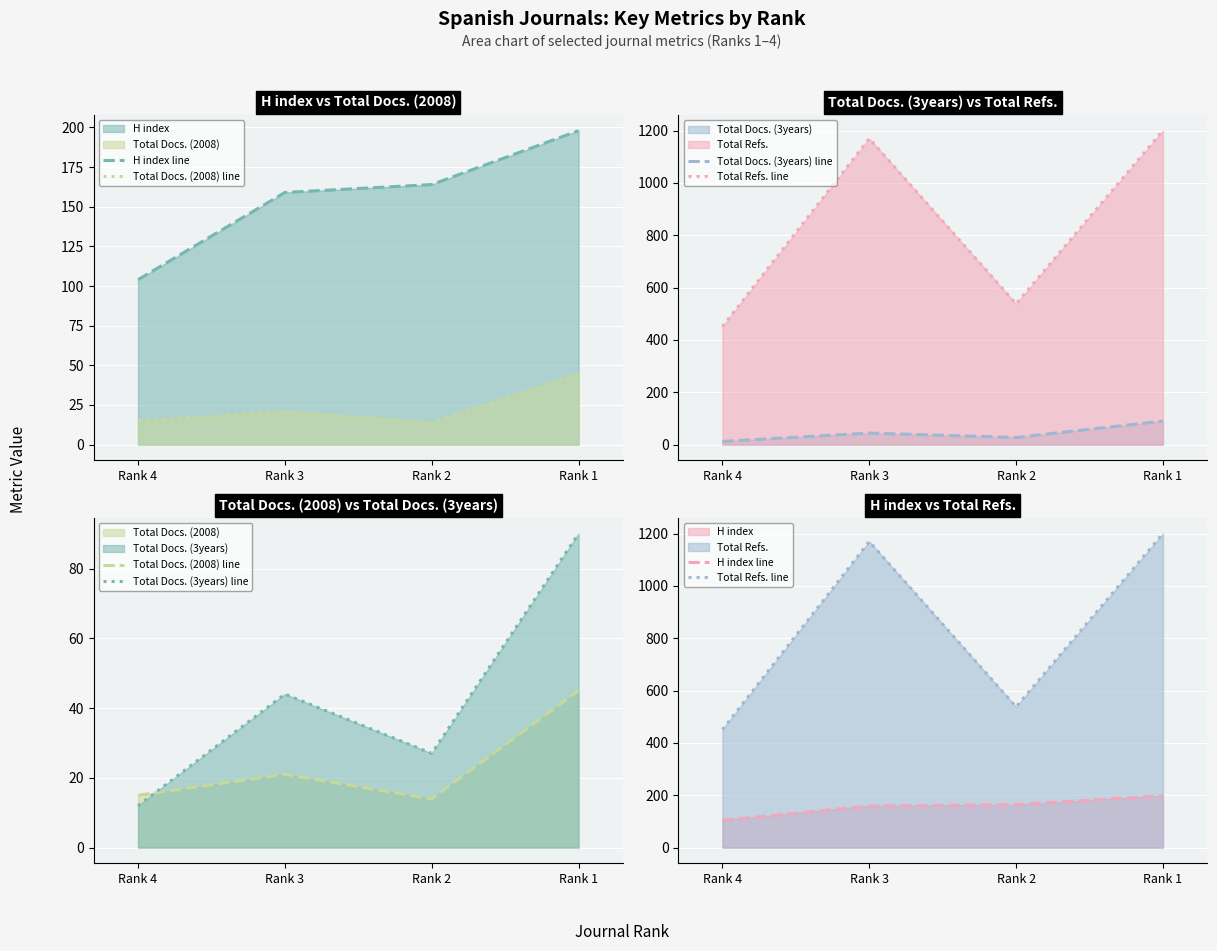

Is the value of Total Docs. (3years) line at Rank 2 greater than the value of H index line at Rank 1?

No